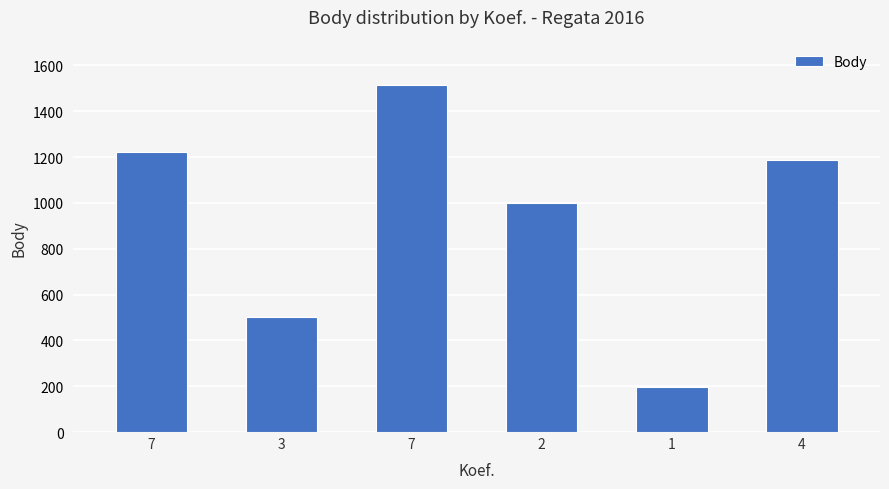

How many values are below 1189?

3